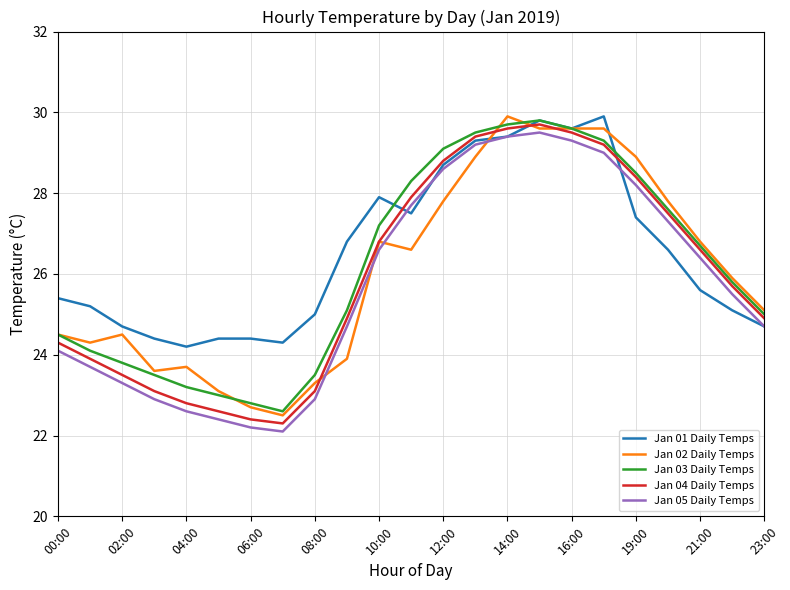

Does the chart display data point markers on the line(s)?

No